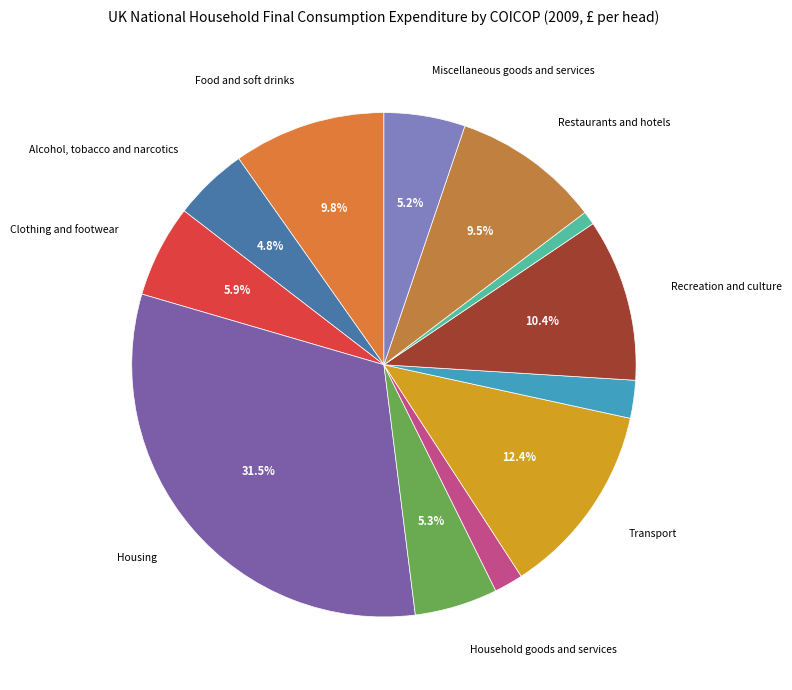

Which category has the smallest portion of the pie?

Education